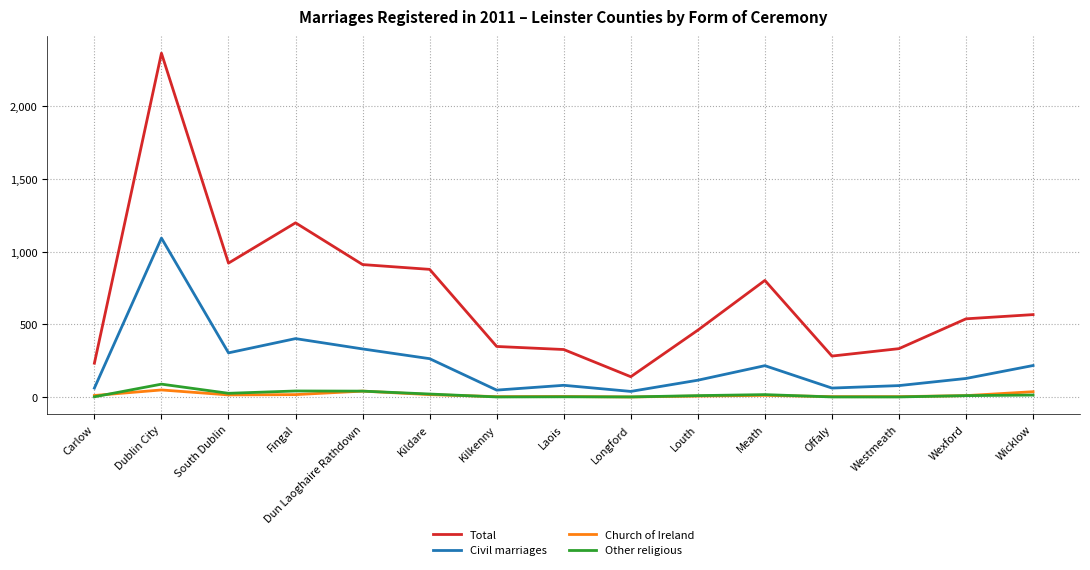

Between Dun Laoghaire Rathdown and Kilkenny, which series saw the biggest shift?

Total